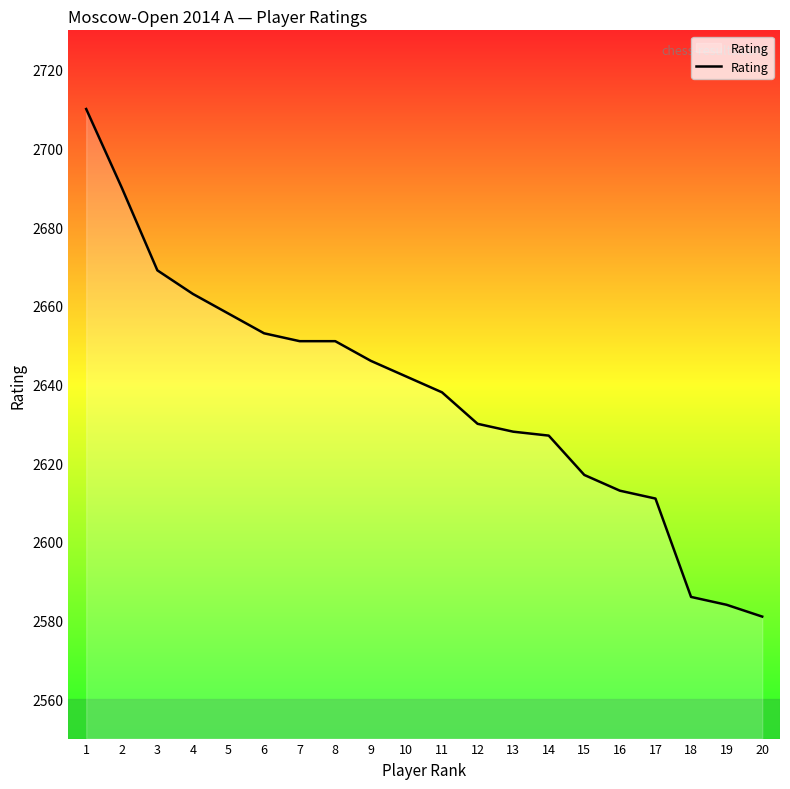

Read the value at 18.

2586